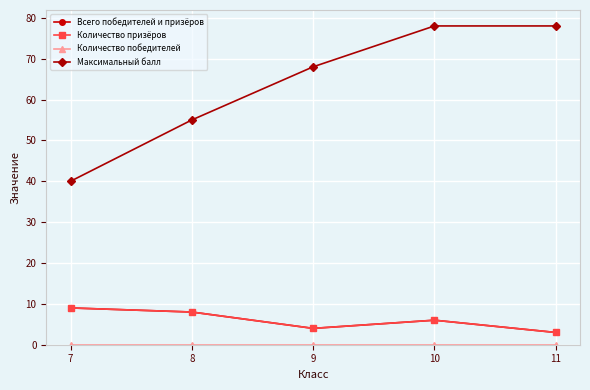

In Всего победителей и призёров, how many points are higher than both neighbors (excluding endpoints)?

1